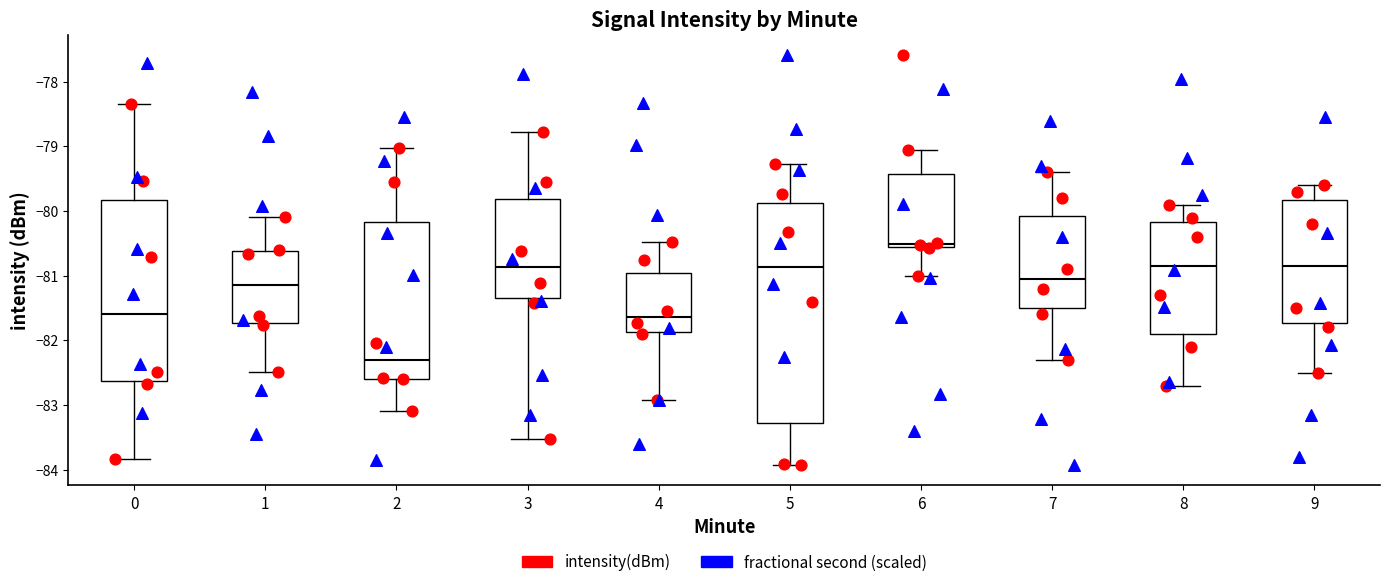

Where does the median line of the box at x = 3 sit on the y-axis? The values are not printed on the chart, so give them approximately, as read against the axis.

-80.9